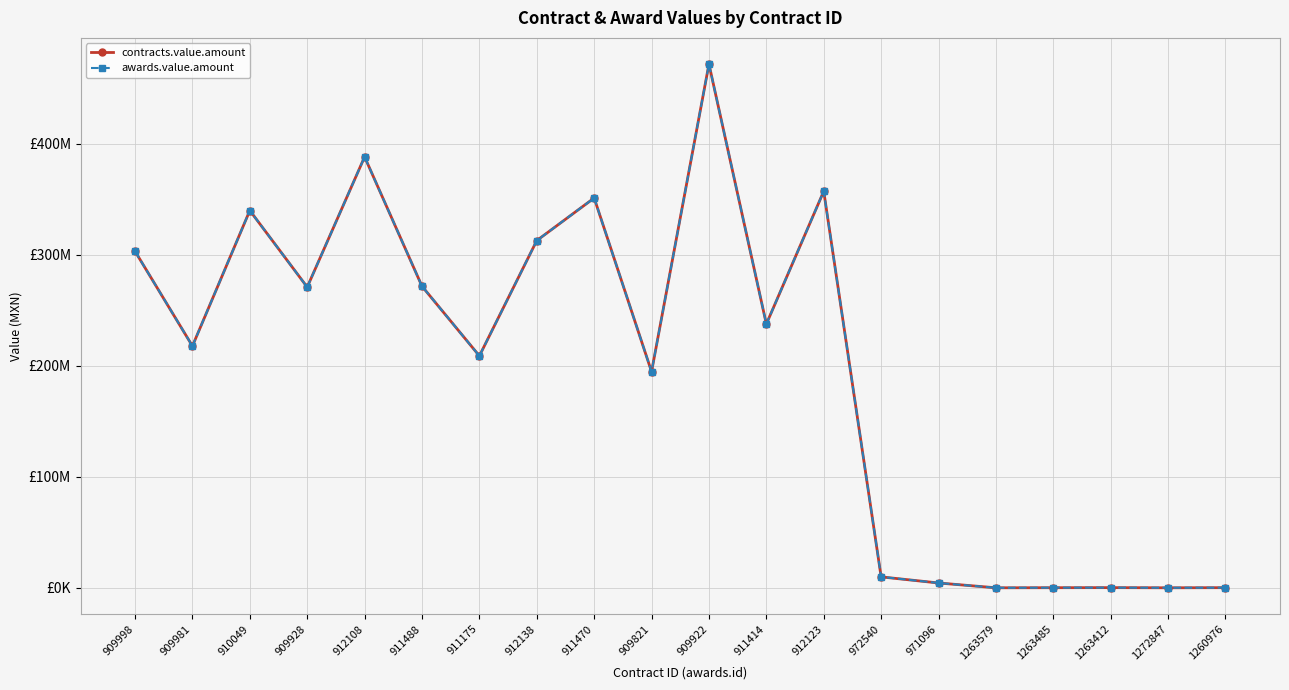

Which series has the widest spread of values?

contracts.value.amount